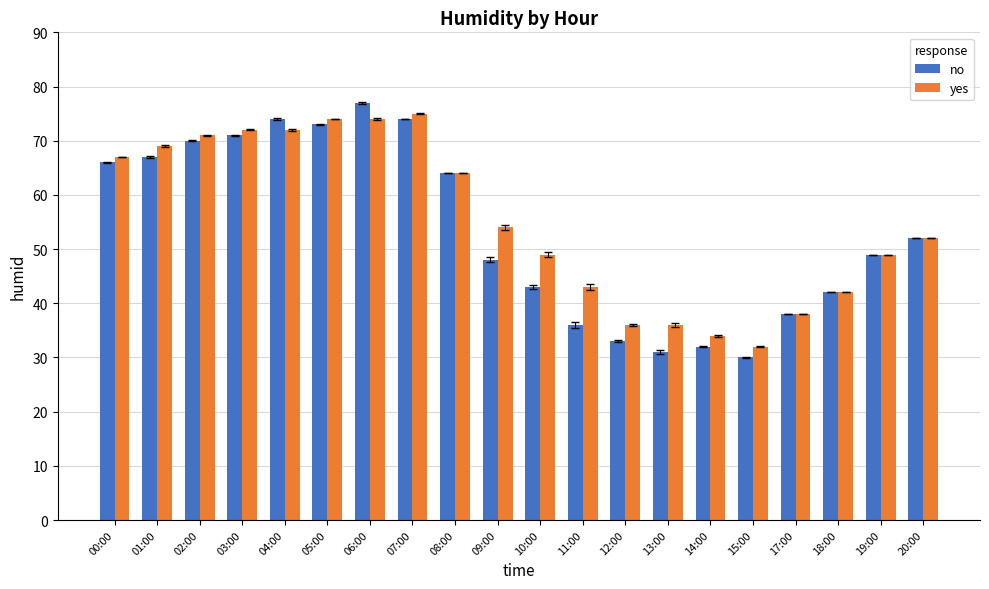

Rank the series by their average value, from lowest to highest.

no, yes